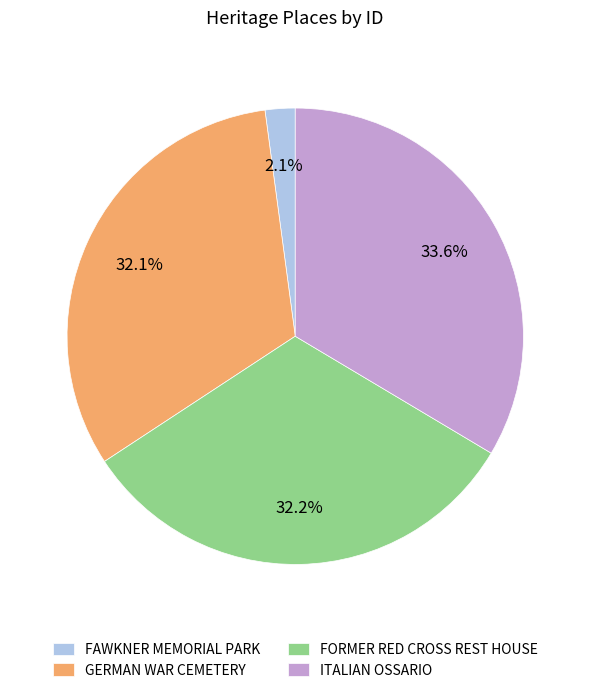

What is the ratio of the value at GERMAN WAR CEMETERY to the value at FORMER RED CROSS REST HOUSE?

1.0